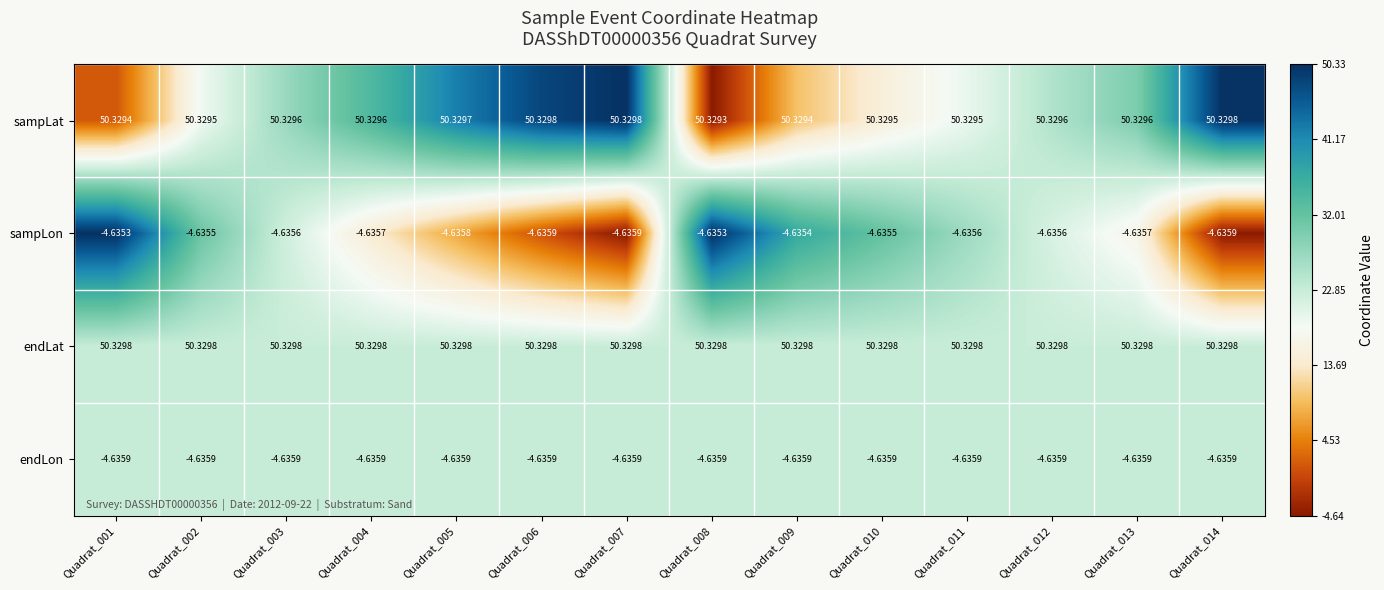

Which series has the largest range (max minus min)?

sampLon